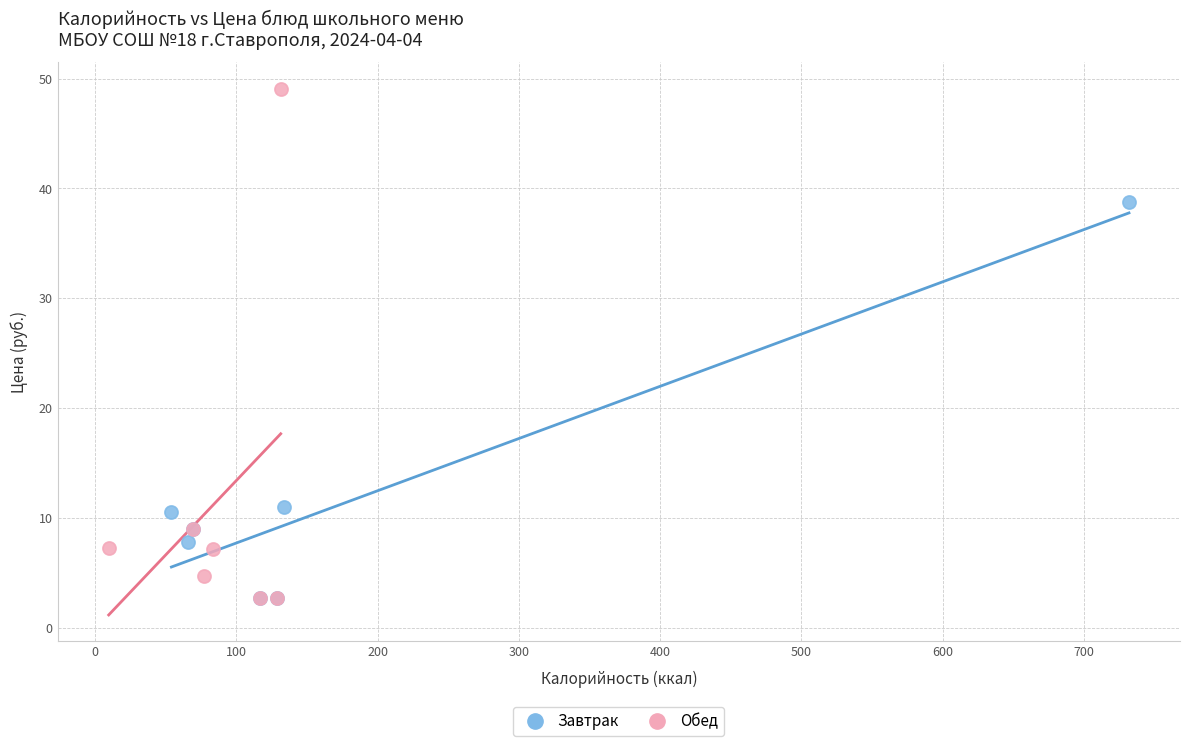

Which series contains the highest Y value?

Обед